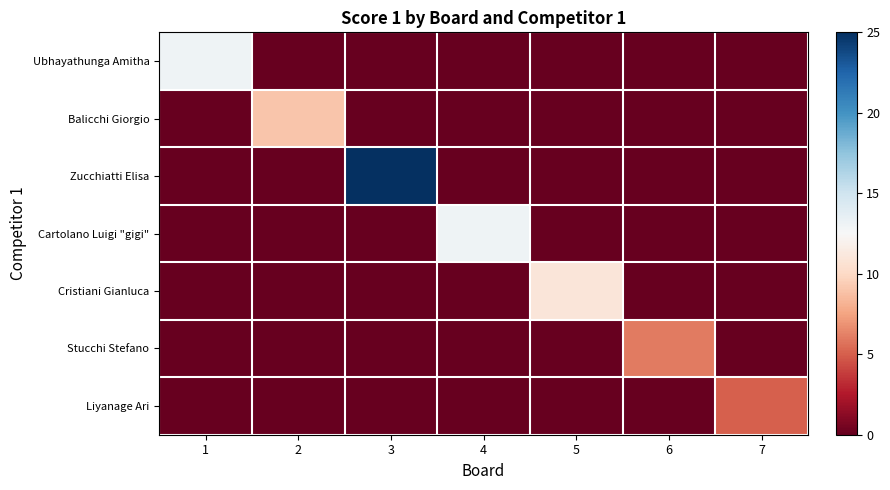

Reading left to right, list all the values displayed in this chart.

Ubhayathunga Amitha: 1=13	2=0	3=0	4=0	5=0	6=0	7=0
Balicchi Giorgio: 1=0	2=9	3=0	4=0	5=0	6=0	7=0
Zucchiatti Elisa: 1=0	2=0	3=25	4=0	5=0	6=0	7=0
Cartolano Luigi "gigi": 1=0	2=0	3=0	4=13	5=0	6=0	7=0
Cristiani Gianluca: 1=0	2=0	3=0	4=0	5=11	6=0	7=0
Stucchi Stefano: 1=0	2=0	3=0	4=0	5=0	6=6	7=0
Liyanage Ari: 1=0	2=0	3=0	4=0	5=0	6=0	7=5